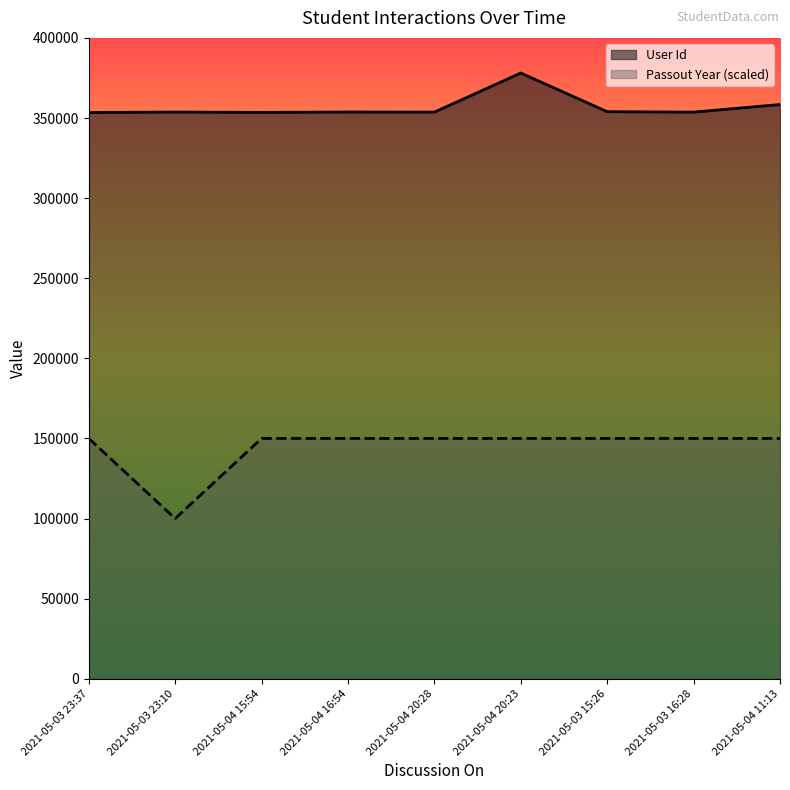

Rank the series at 2021-05-03 23:37 from highest to lowest value.

User Id, Passout Year (scaled)